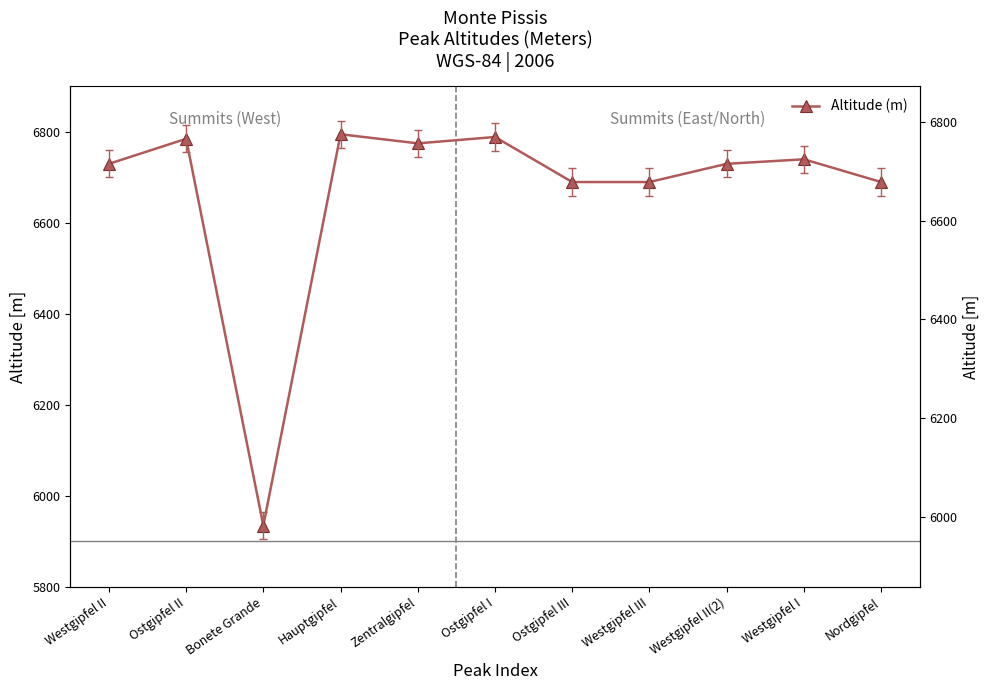

Rank the categories by value from highest to lowest.

Hauptgipfel, Ostgipfel I, Ostgipfel II, Zentralgipfel, Westgipfel I, Westgipfel II, Westgipfel II(2), Ostgipfel III, Westgipfel III, Nordgipfel, Bonete Grande